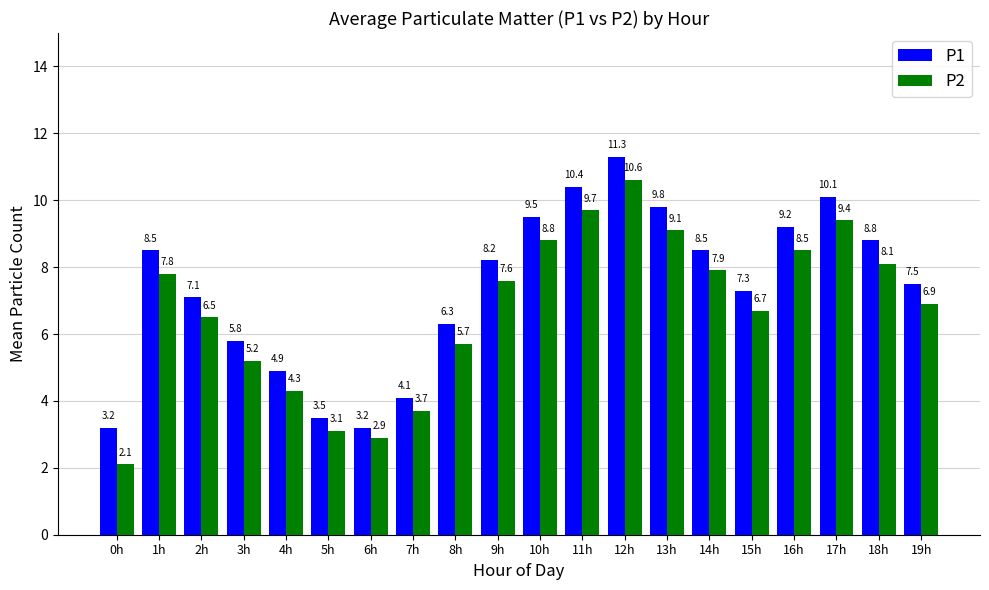

Which series has the widest spread of values?

P2